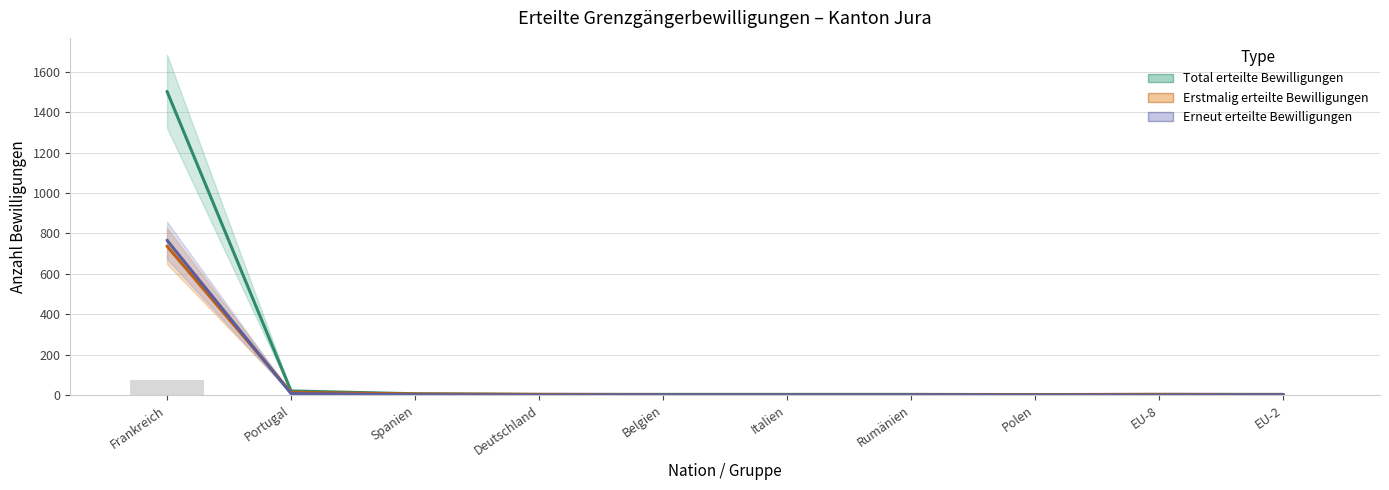

What is the label of the 2nd bar from the right?

EU-8